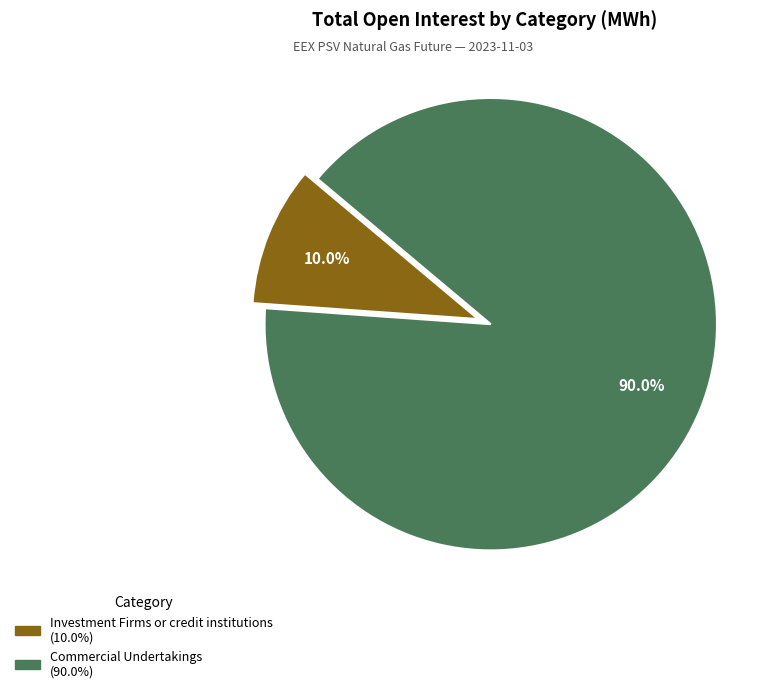

Does any single category account for the majority?

Yes